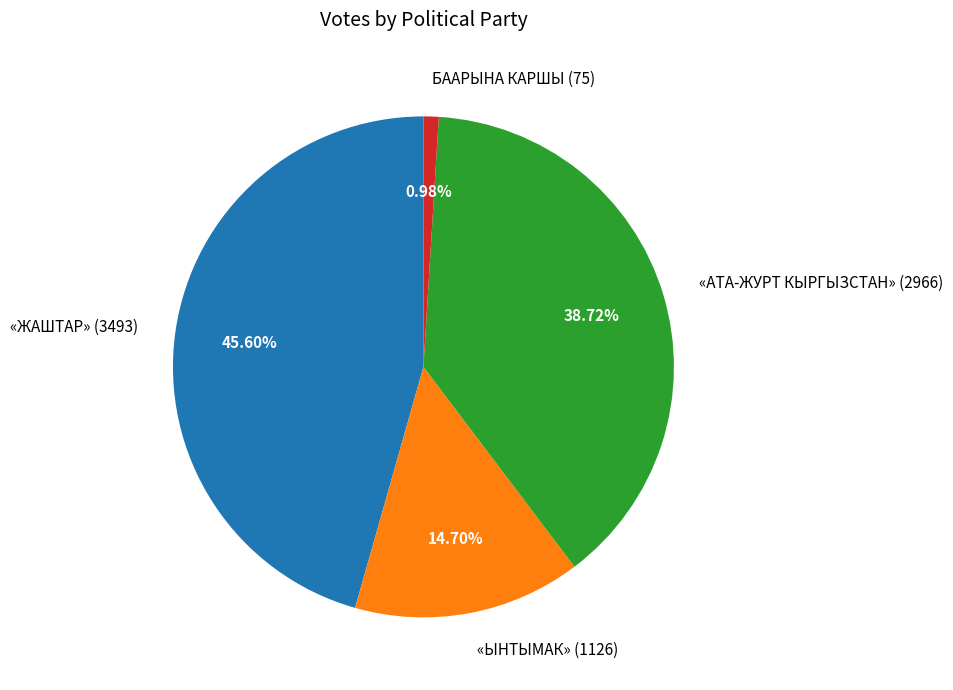

Approximately how many times larger is the value at «ЖАШТАР» compared to «АТА-ЖУРТ КЫРГЫЗСТАН»?

1.2